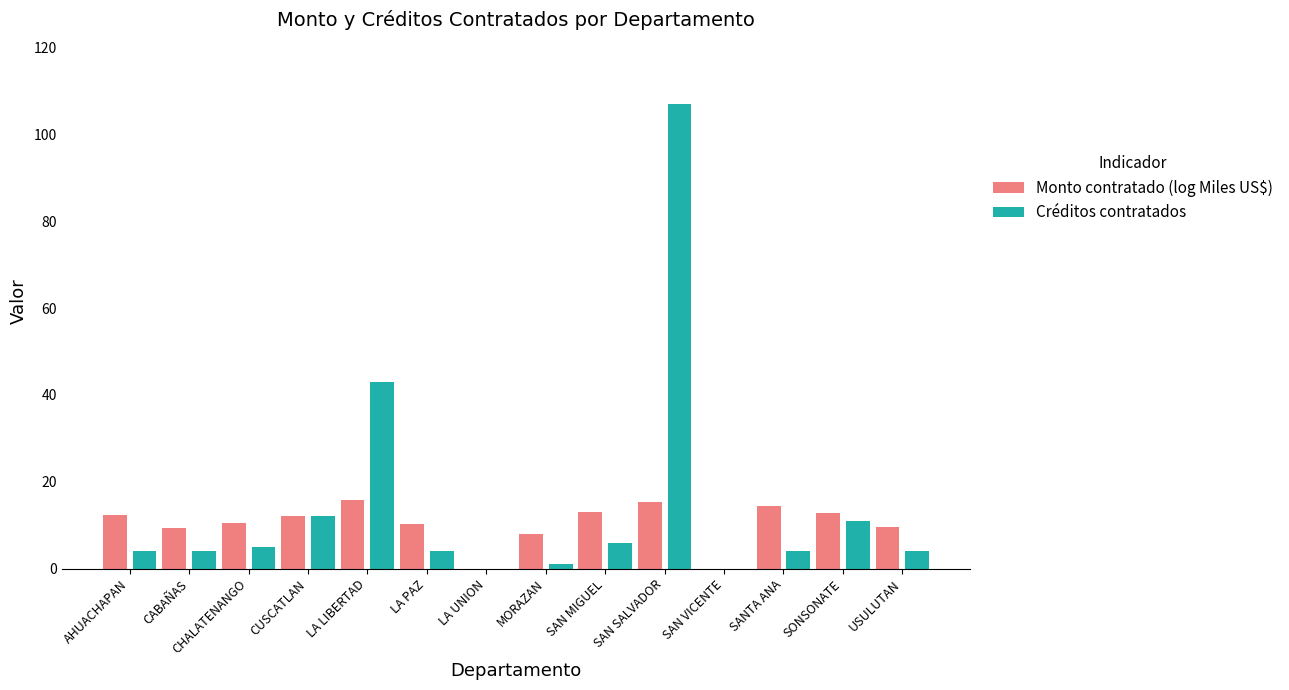

What are all the series names shown in the legend?

Monto contratado (log Miles US$), Créditos contratados